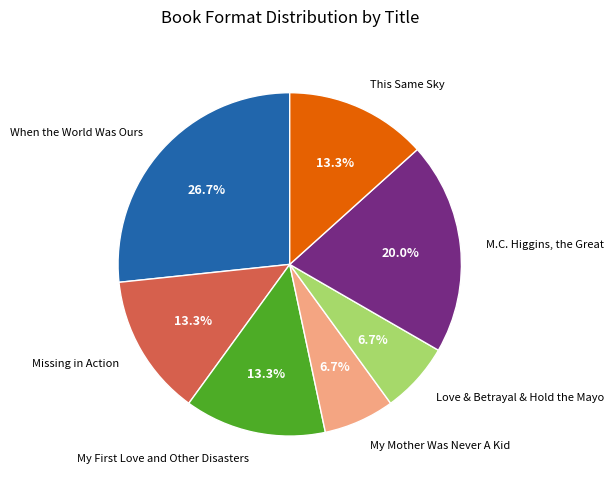

Is there any slice that represents more than half of the pie?

No